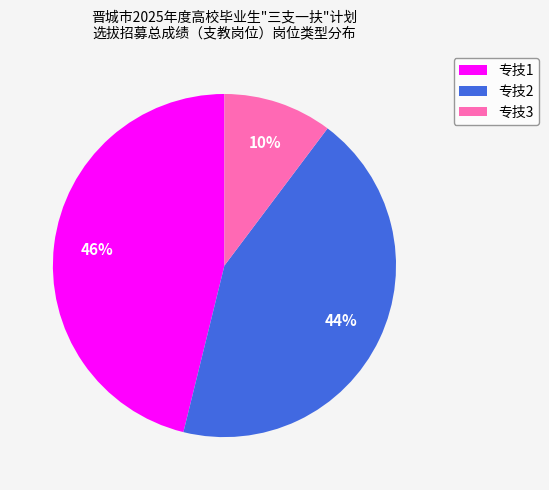

How many slices are in this pie chart?

3